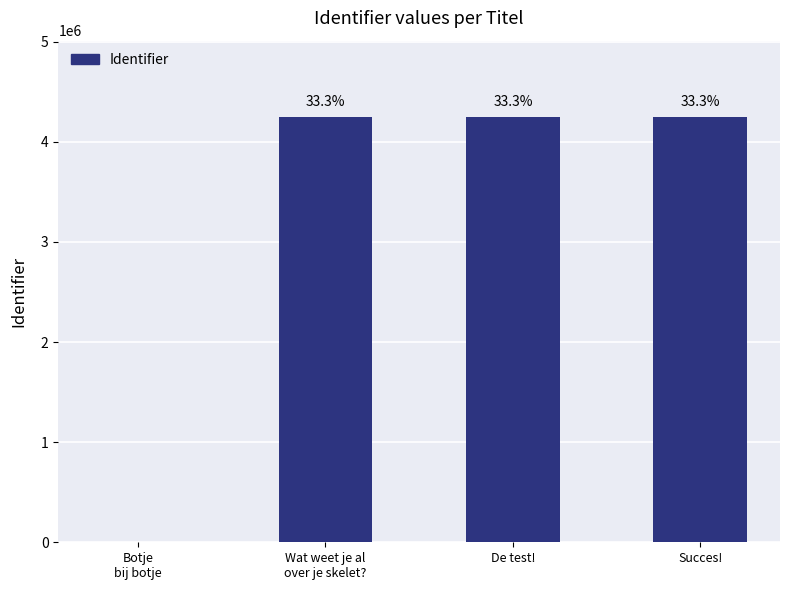

Count the number of data series in this chart.

1